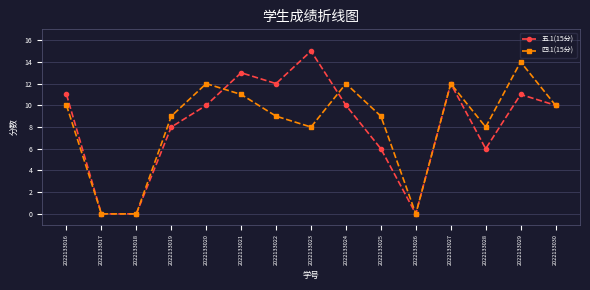

Where does the 五.1(15分) series first go above 10?

2022133016